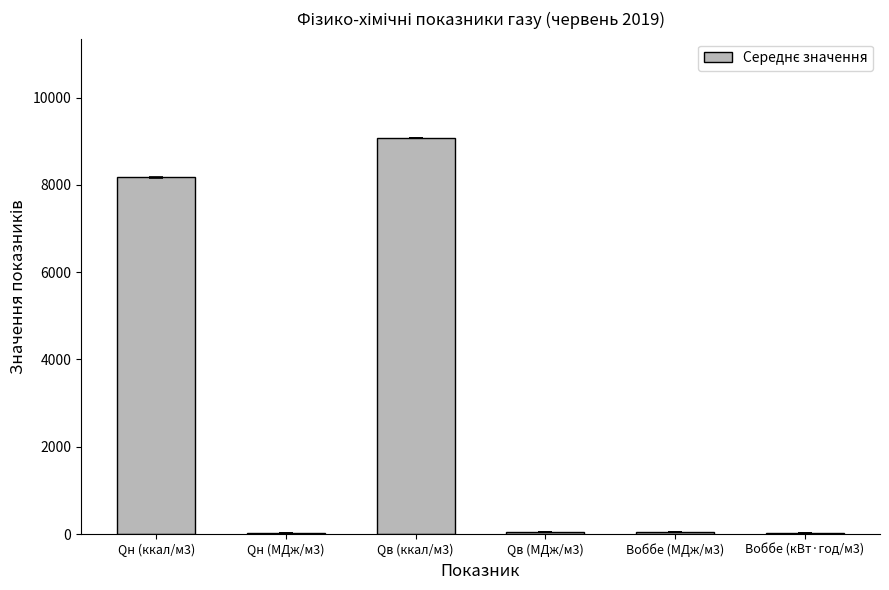

Which category has the highest value across all series?

Qв (ккал/м3)